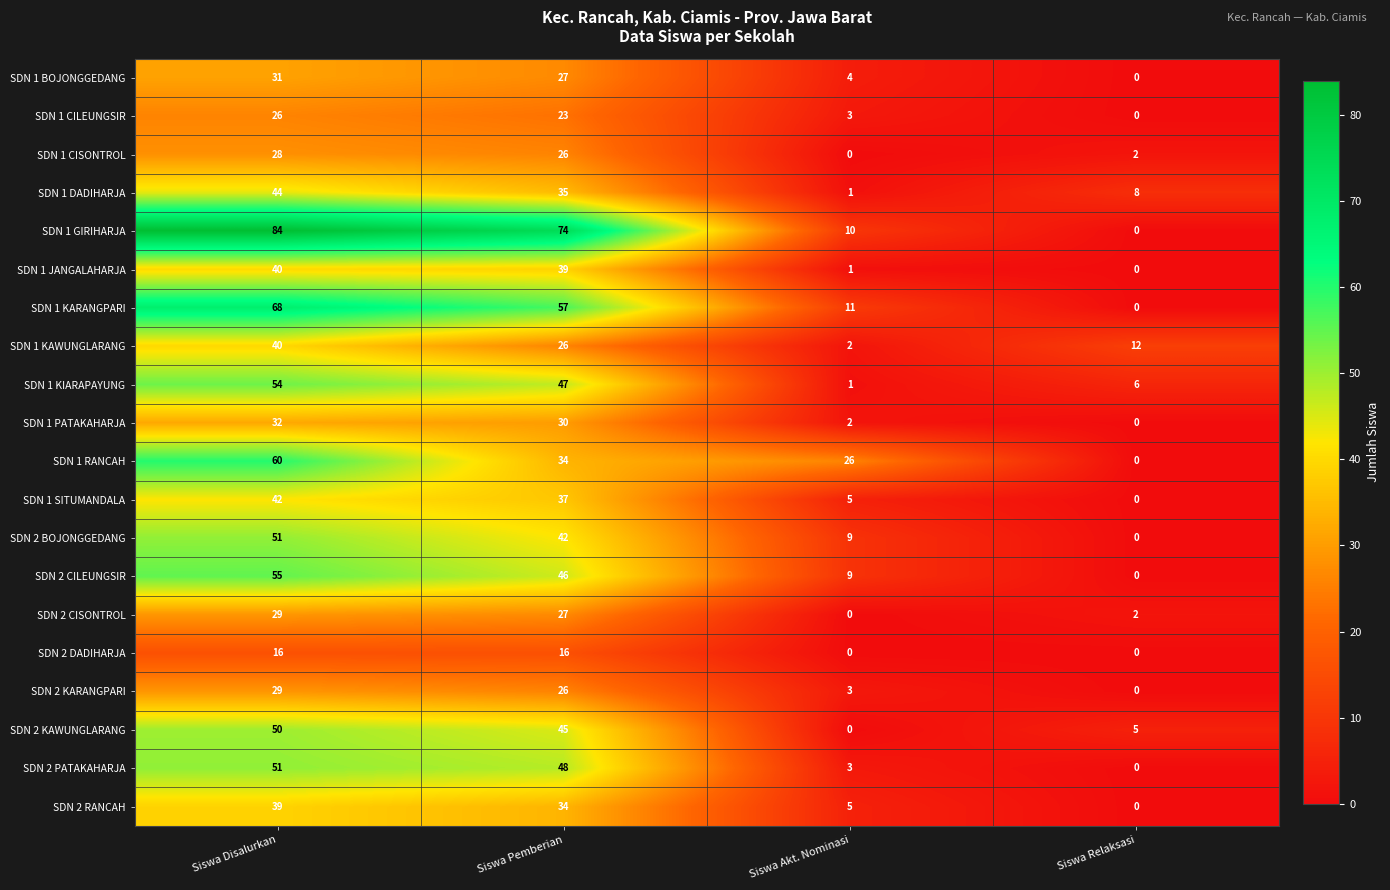

Where is SDN 2 PATAKAHARJA nearest to the value 25?

Siswa Akt. Nominasi